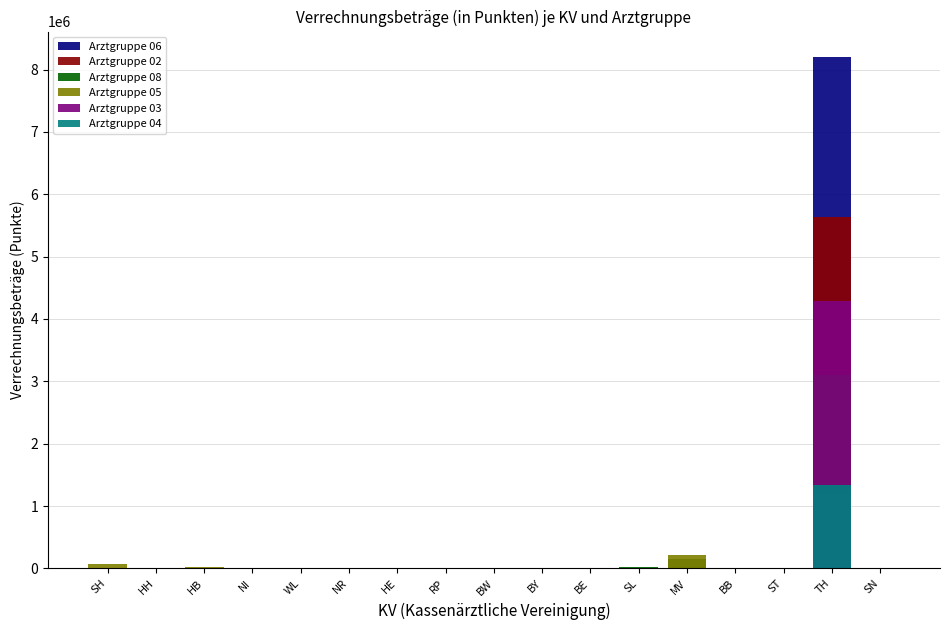

How many data points does each series have?

17